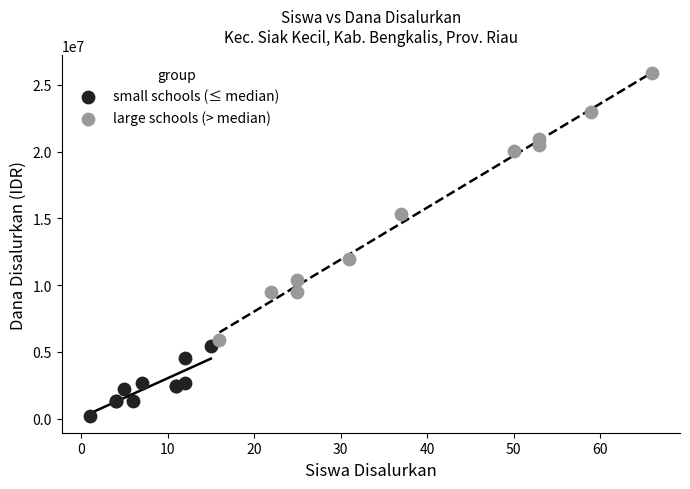

Which series contains the lowest Y value?

small schools (≤ median)